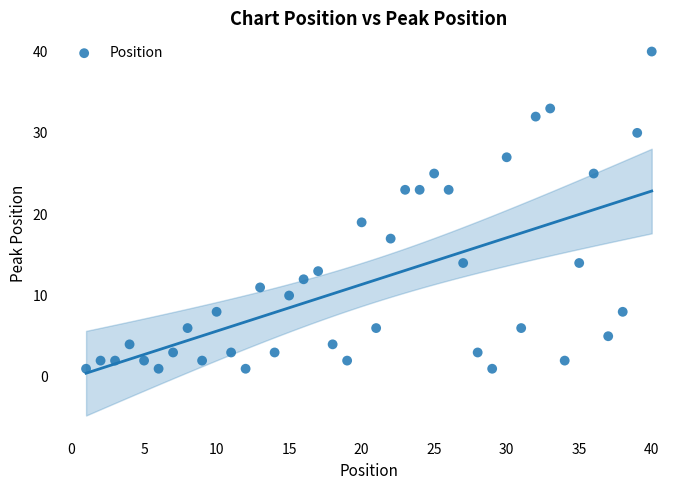

What is the range of X values (max minus min)?

39